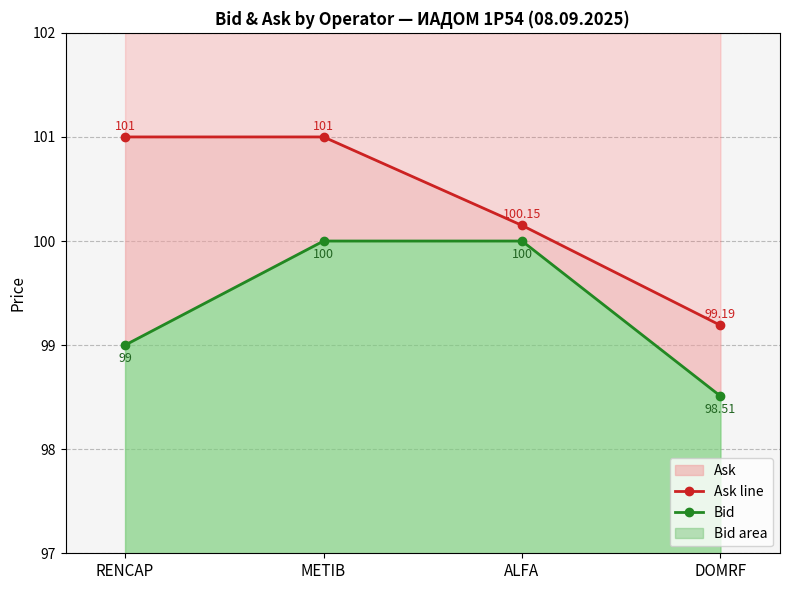

Which series has the largest total across all categories?

Ask line